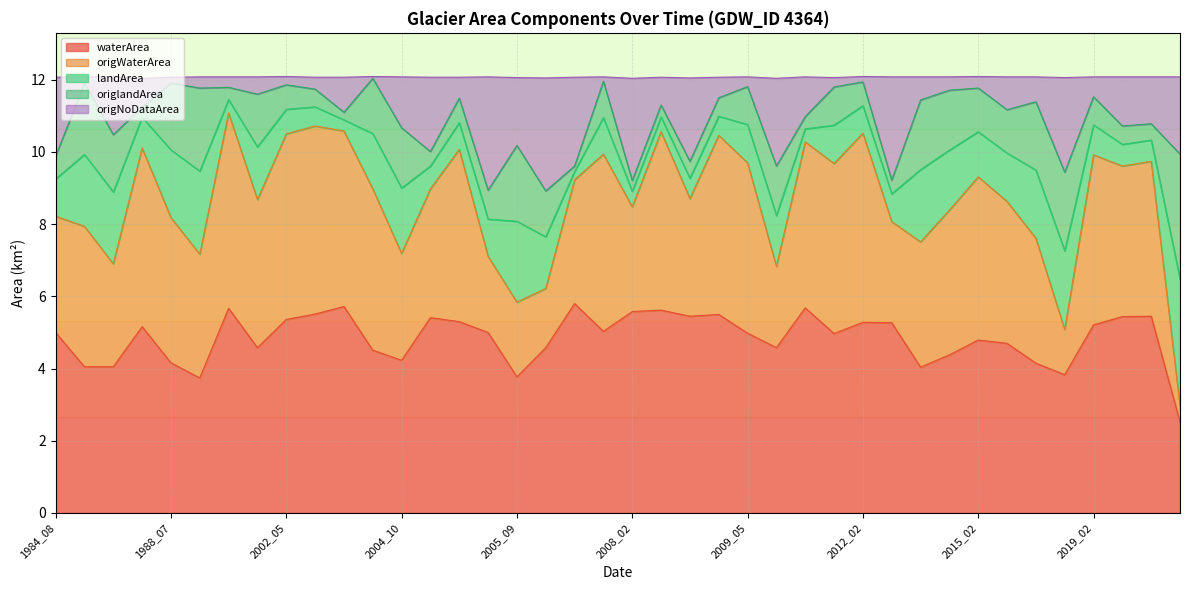

Which series has the widest spread of values?

origWaterArea